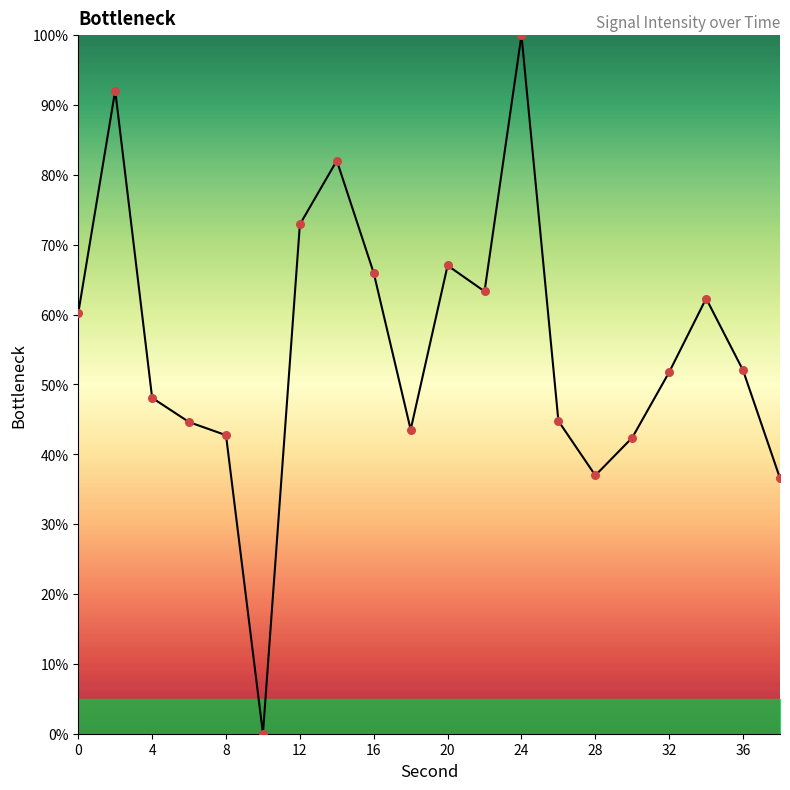

What is the difference between the maximum and minimum values?

100.0